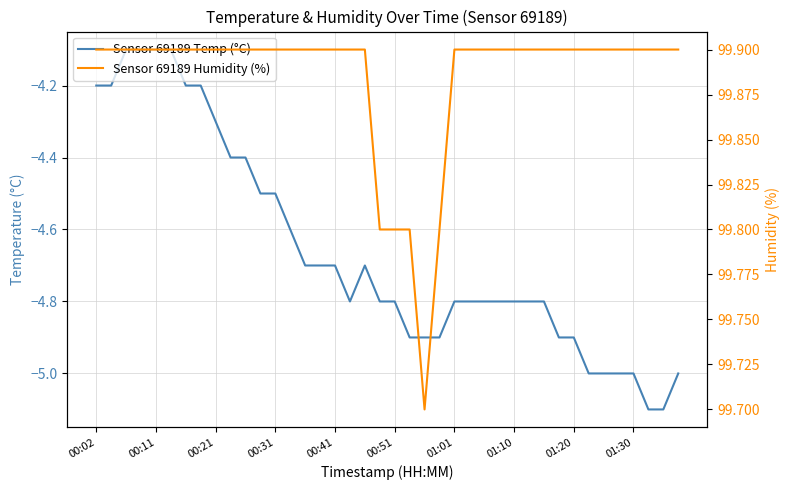

What are all the series names shown in the legend?

Sensor 69189 Temp (°C), Sensor 69189 Humidity (%)